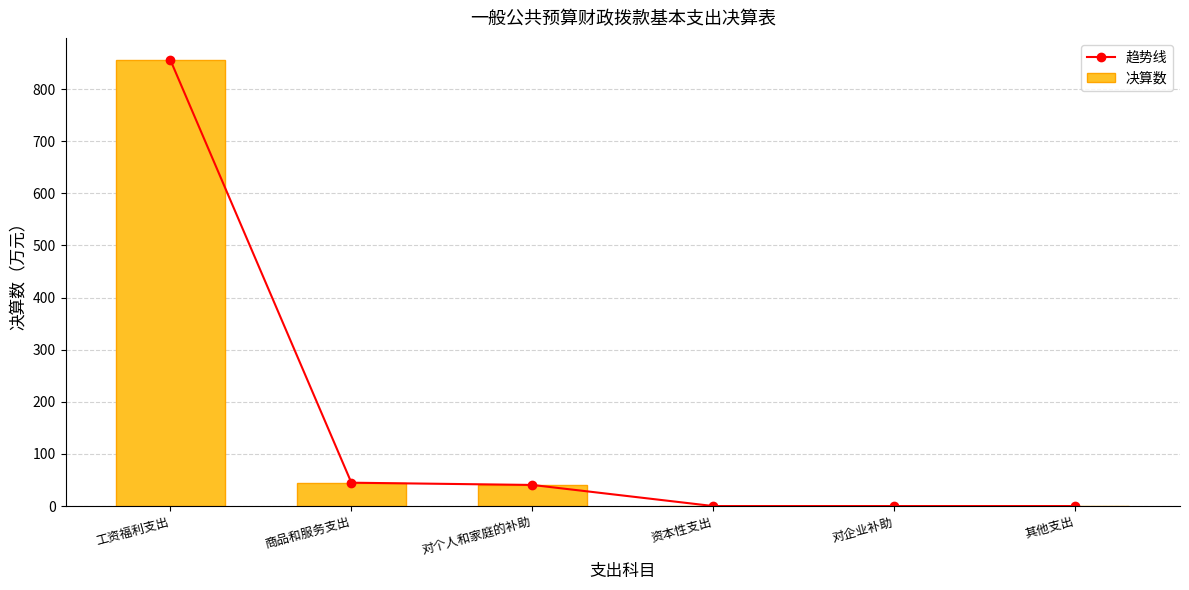

The 趋势线 series shows 44.8 at 商品和服务支出. True or false?

True